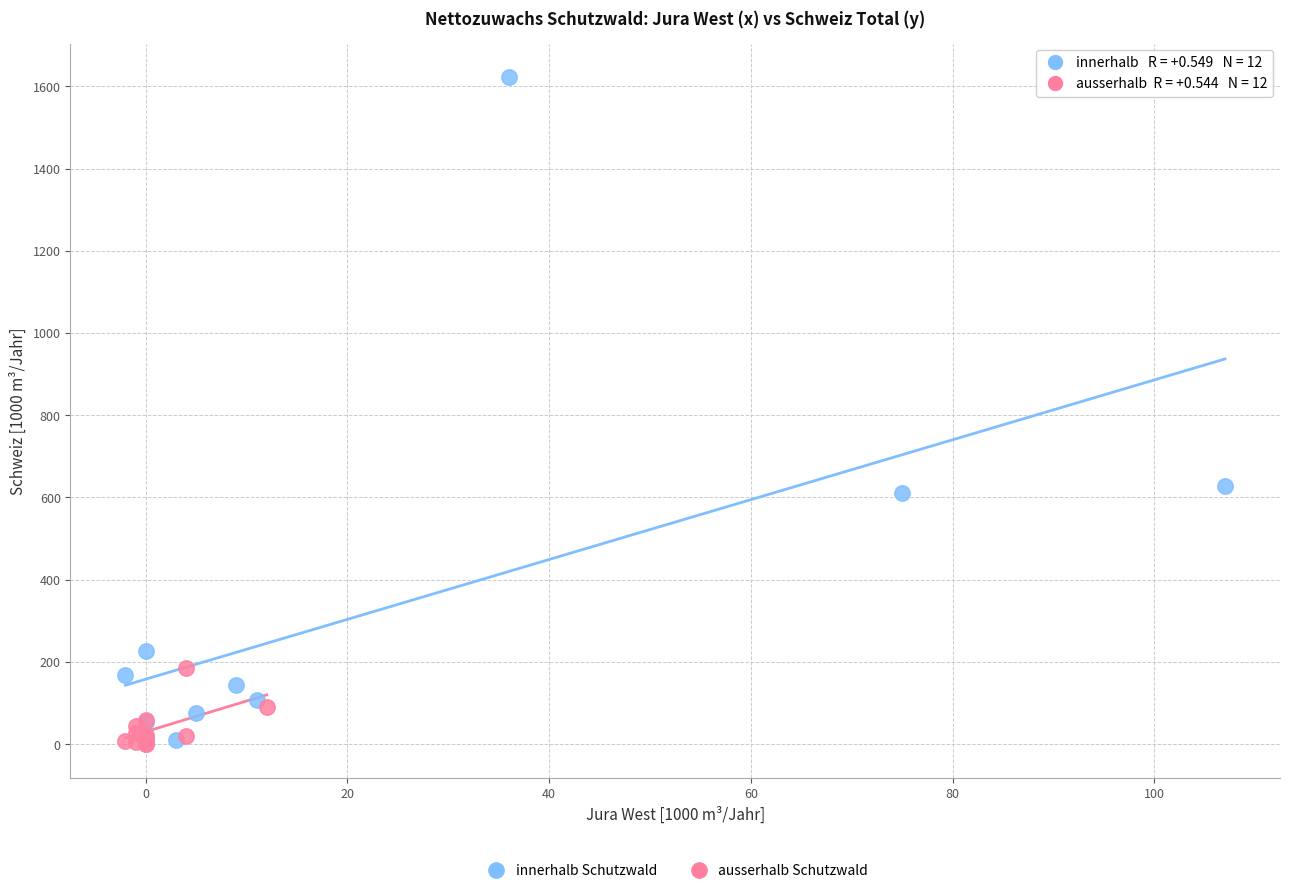

Which series has the widest spread of Y values?

innerhalb Schutzwald